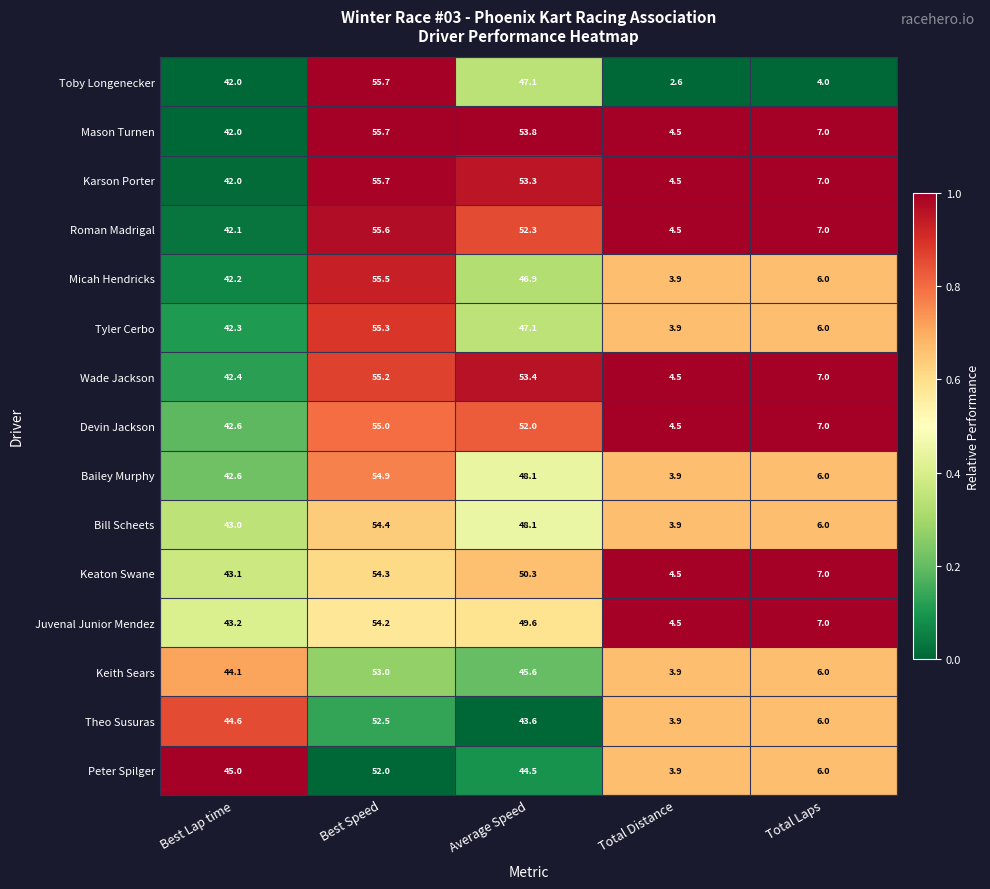

What is the sum of all Mason Turnen values?

163.0